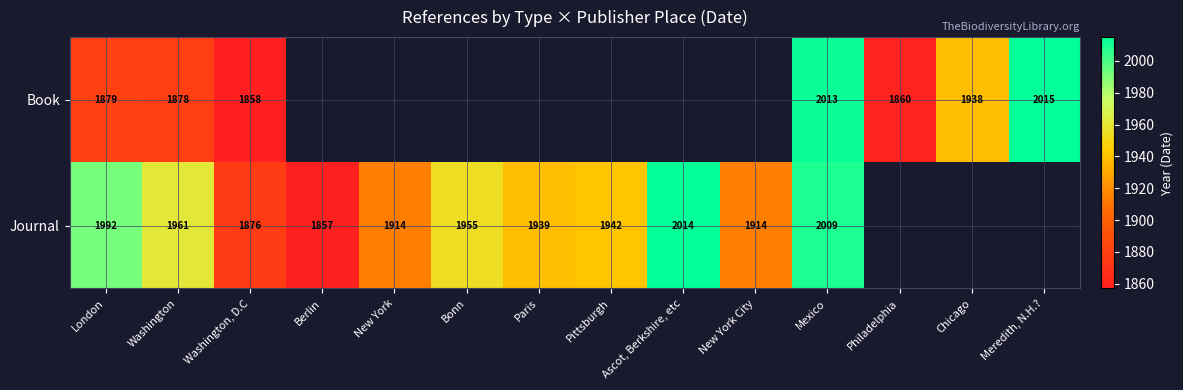

The Journal series shows 2994.4 at Ascot, Berkshire, etc. True or false?

False